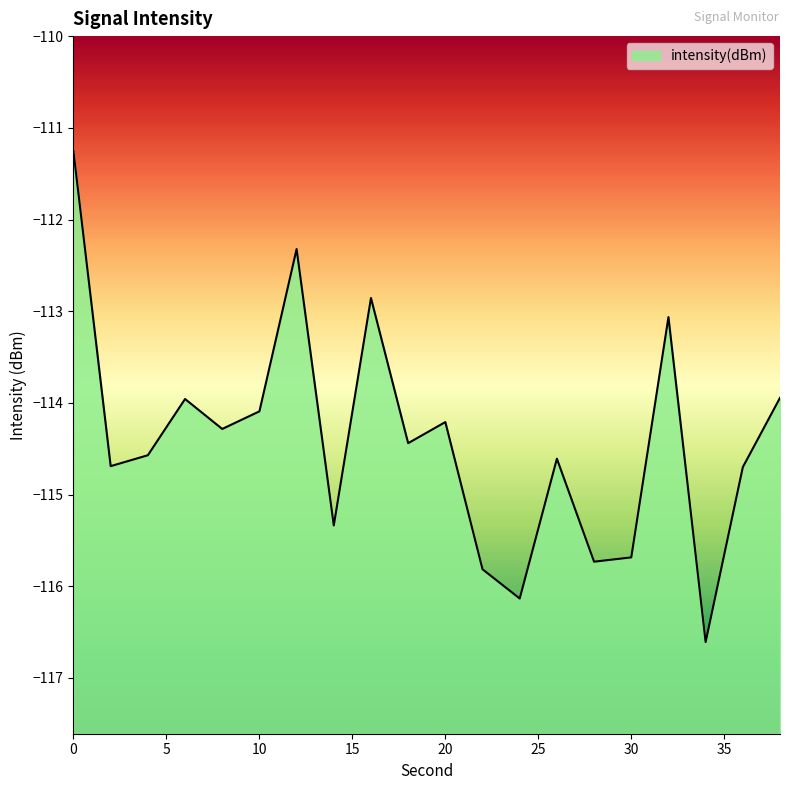

Where is the data nearest to the value -113?

32